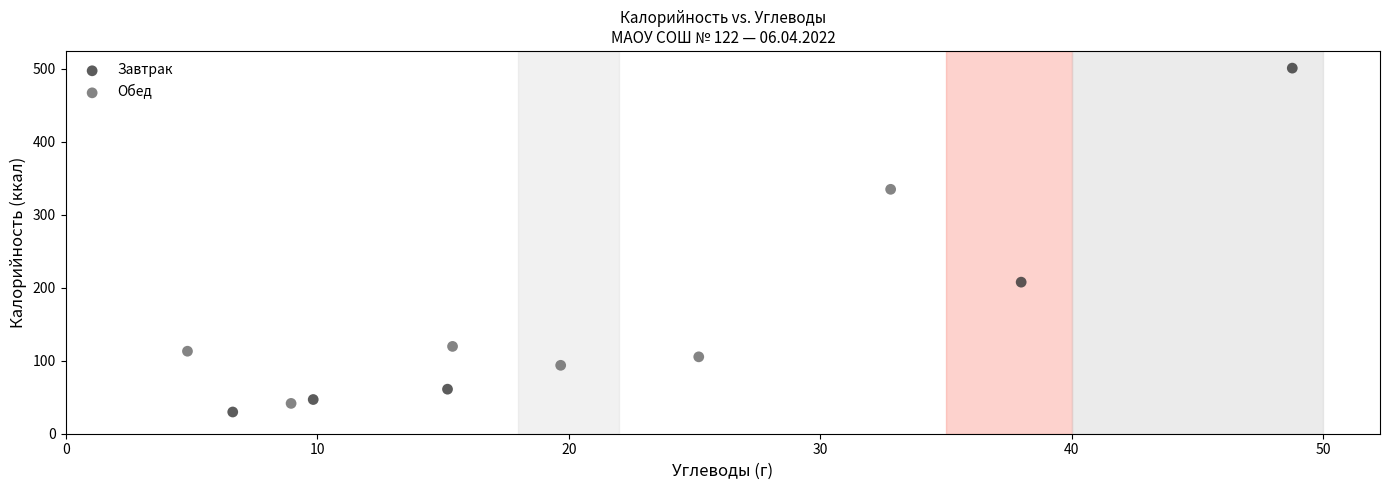

Which series reaches the maximum Y coordinate?

Завтрак